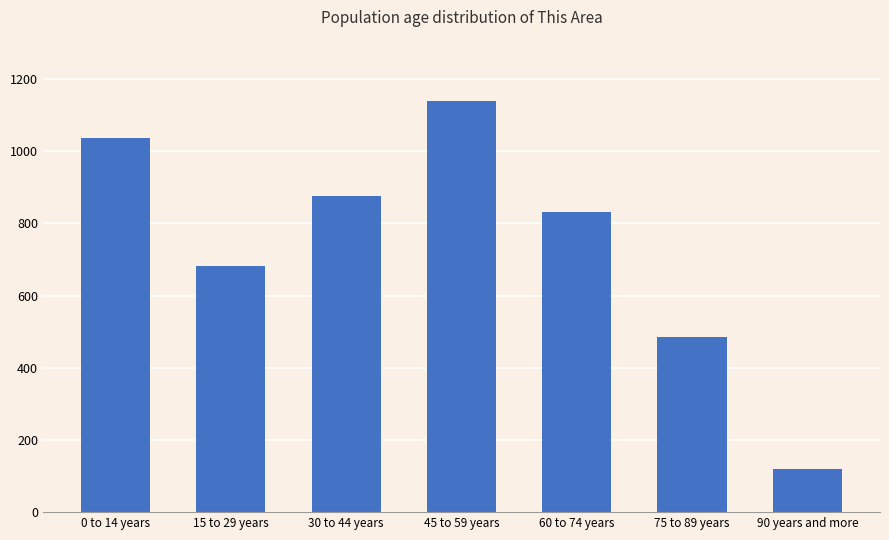

True or false: the data shows 259 at 15 to 29 years.

False